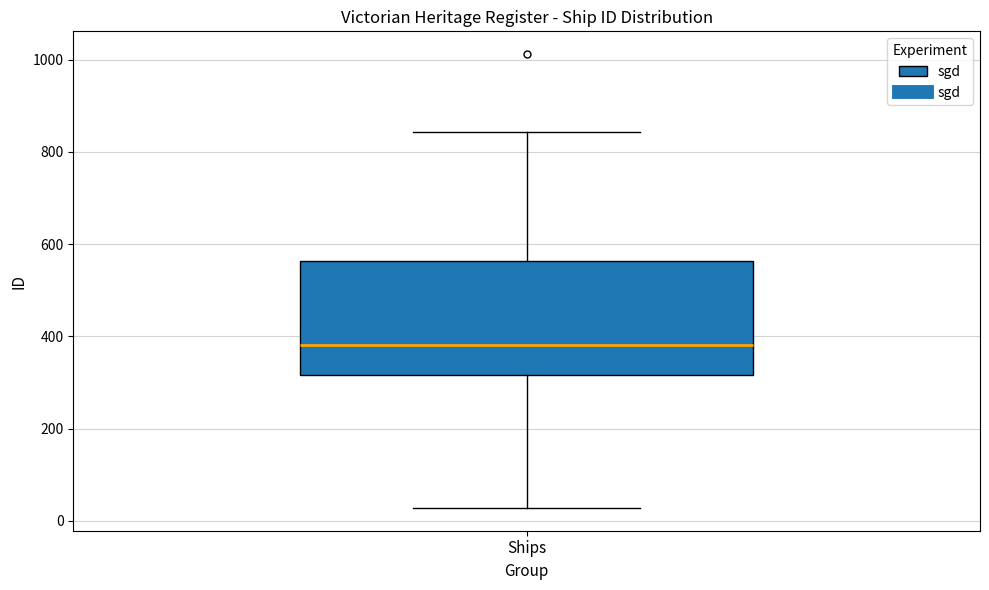

Read this box plot against the y-axis: the position of the median line, the range covered by the box, and the ends of both whiskers. The values are not printed on the chart, so give them approximately, as read against the axis.

median 380, box 320 to 560, whiskers 20 to 840